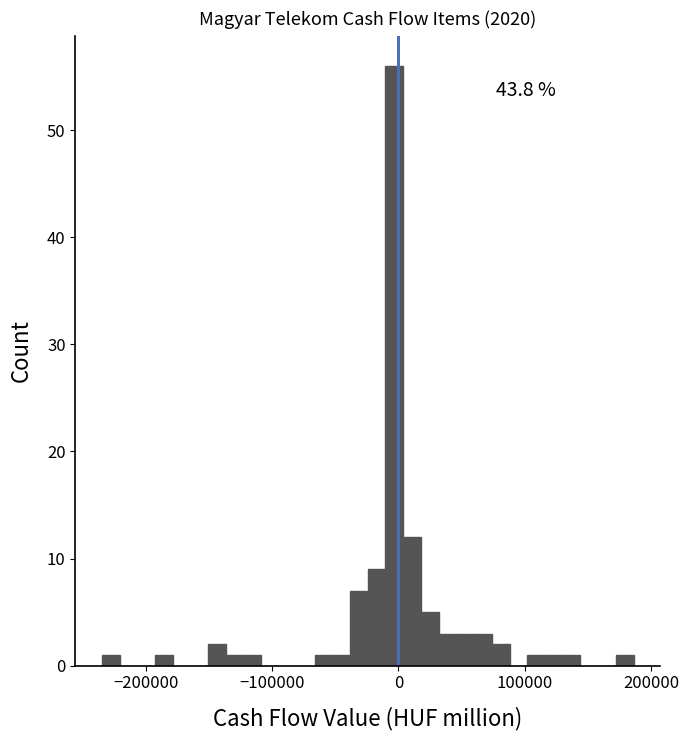

Around what value on the x-axis is the tallest bar? Give the approximate position of its centre, as read against the axis.

0